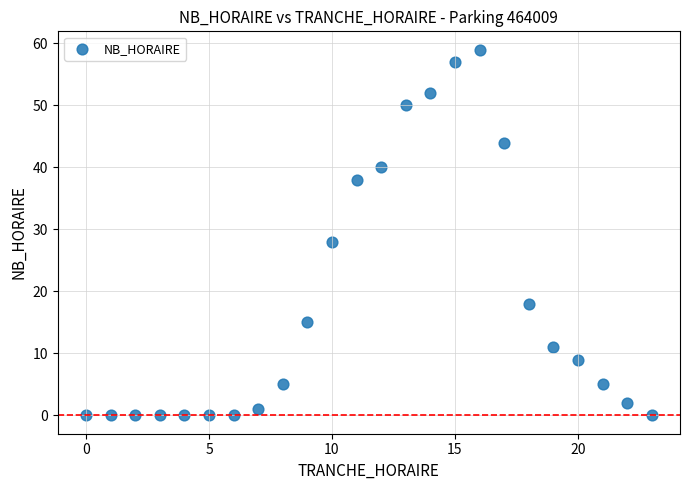

What is the range of X values (max minus min)?

23